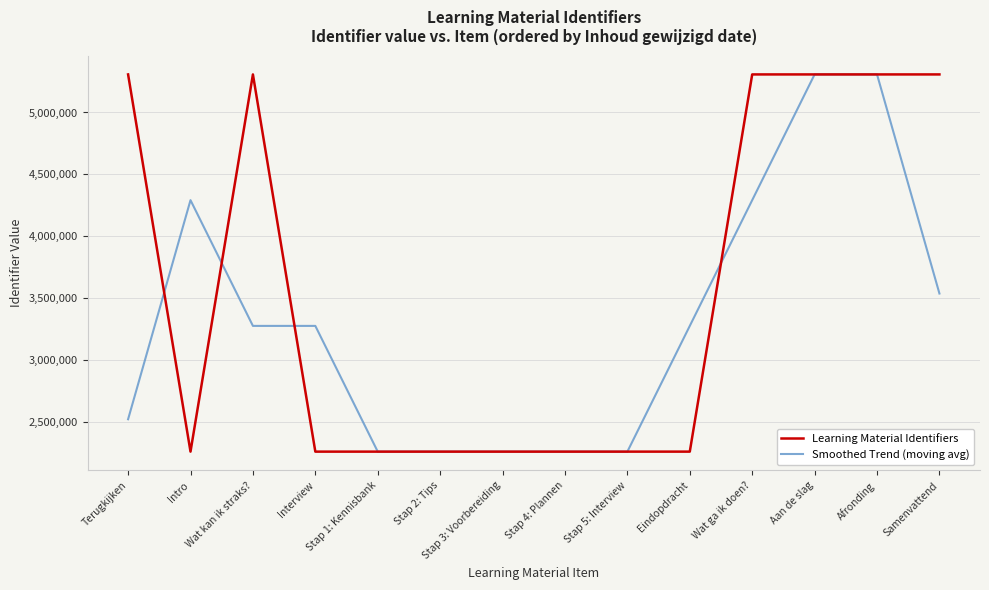

Is the value of Learning Material Identifiers at Terugkijken greater than the value of Smoothed Trend (moving avg) at Intro?

Yes